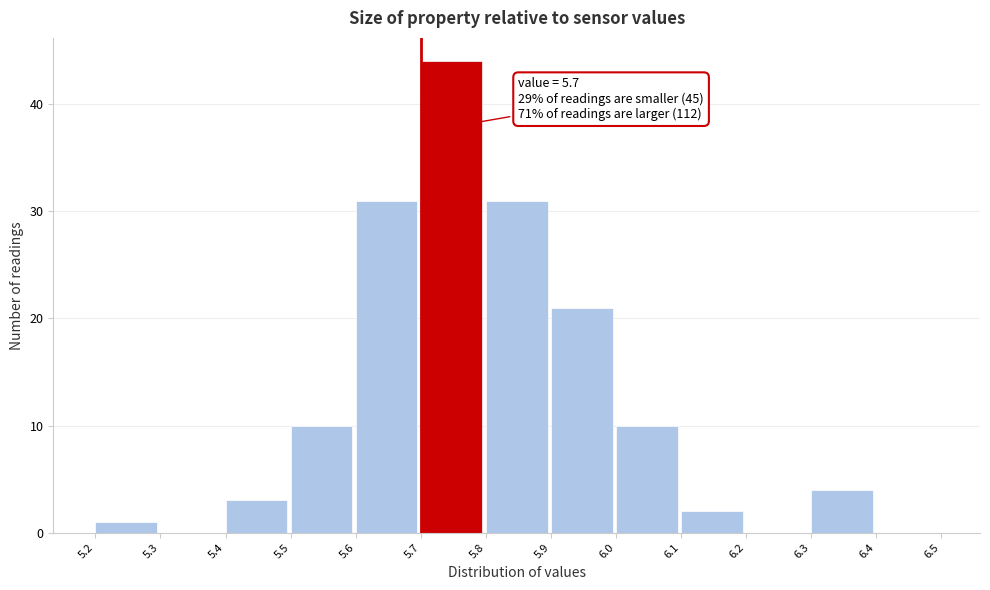

Which range on the x-axis has the tallest bar?

5.7 to 5.8